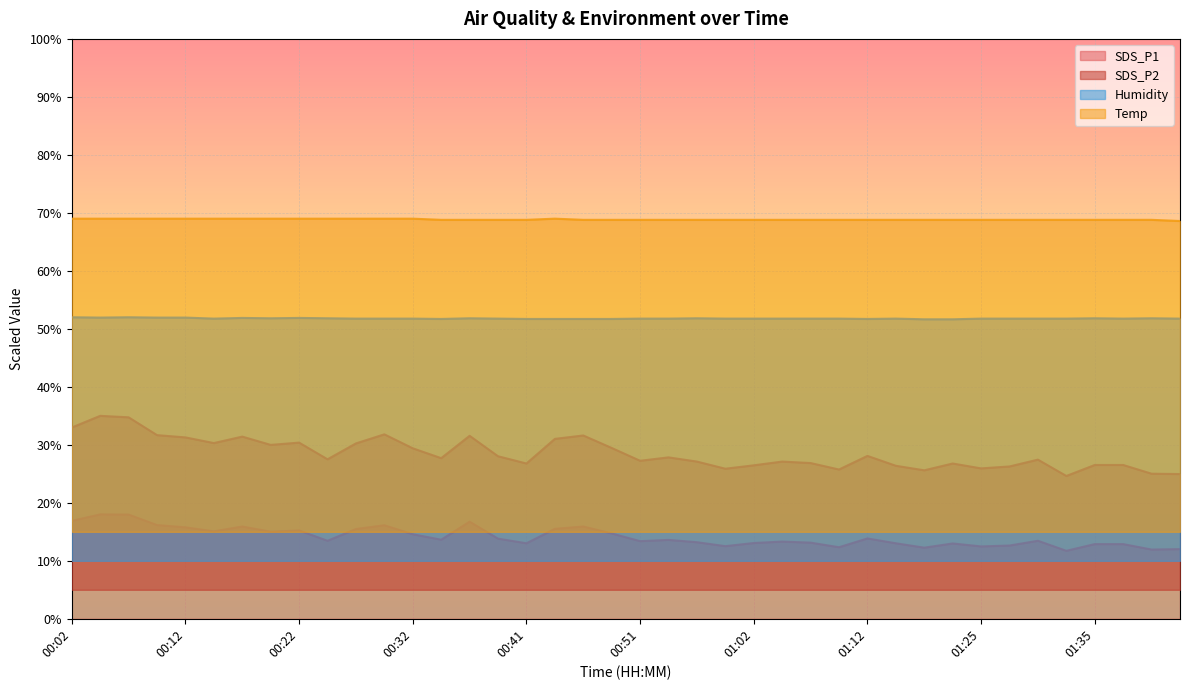

What are all the series names shown in the legend?

SDS_P1, SDS_P2, Humidity, Temp